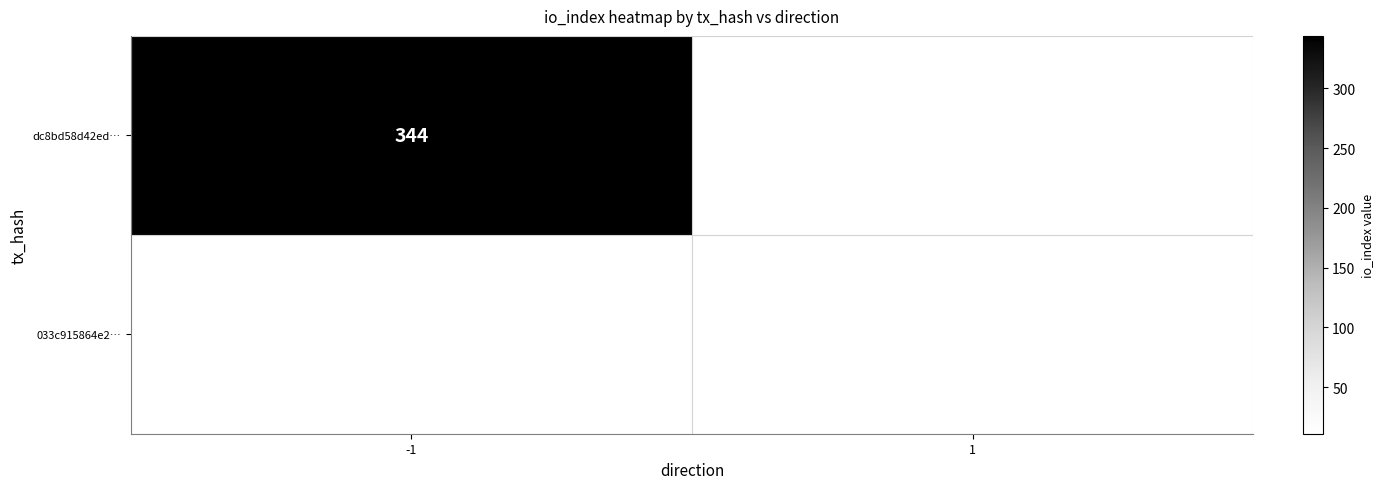

At which category is the sum across all series the highest?

-1